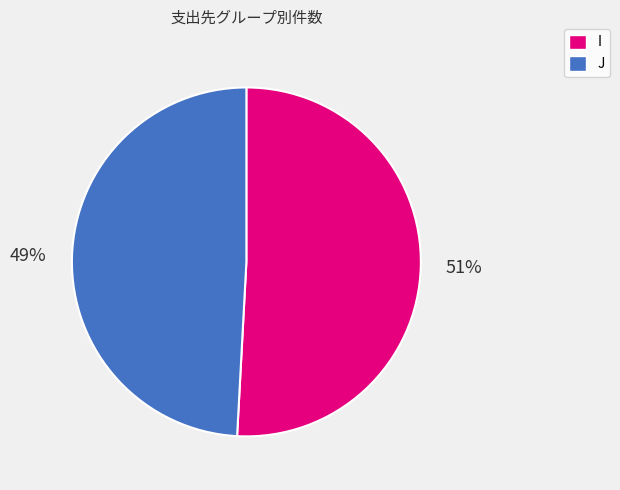

How many segments does this pie chart have?

2